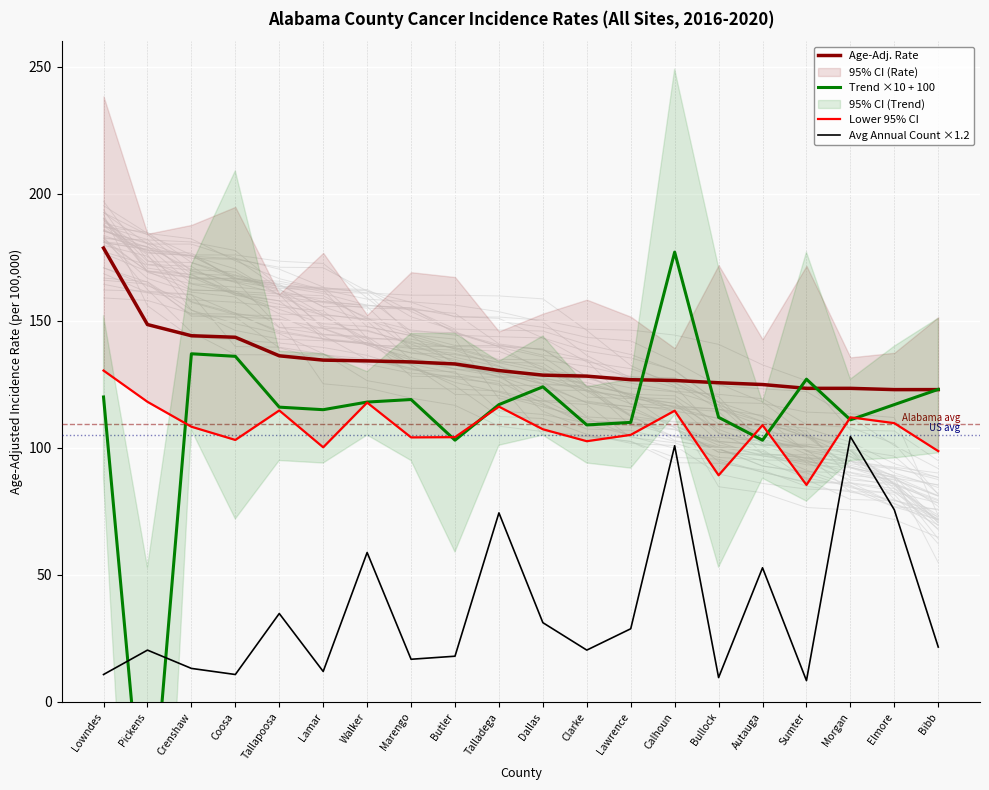

How many intersections are there between Age-Adj. Rate and Trend ×10 + 100?

5